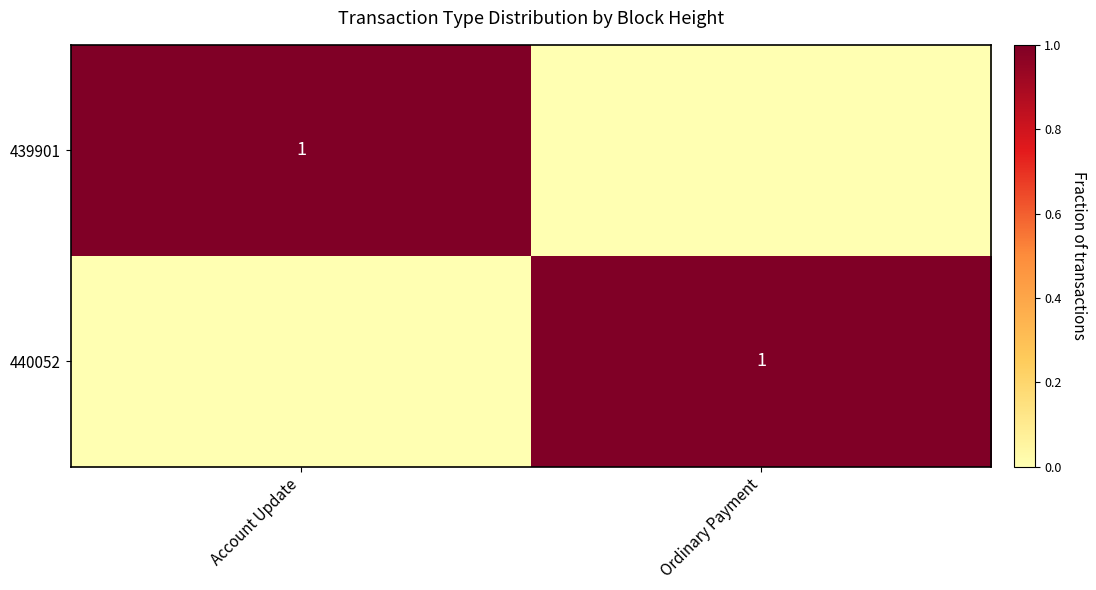

The 439901 series shows 1 at Account Update. True or false?

True